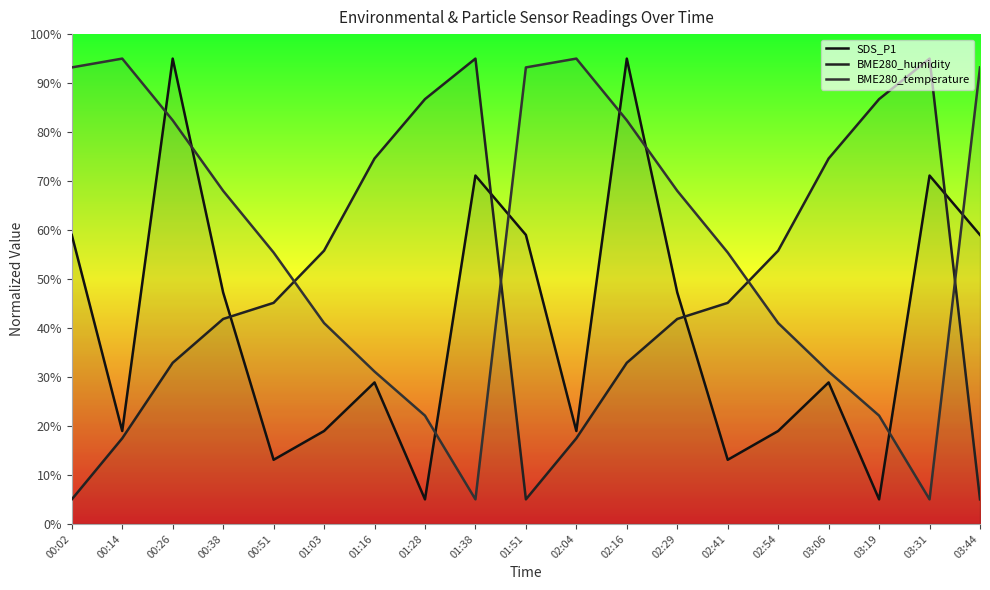

Where is BME280_humidity nearest to the value 50?

00:51